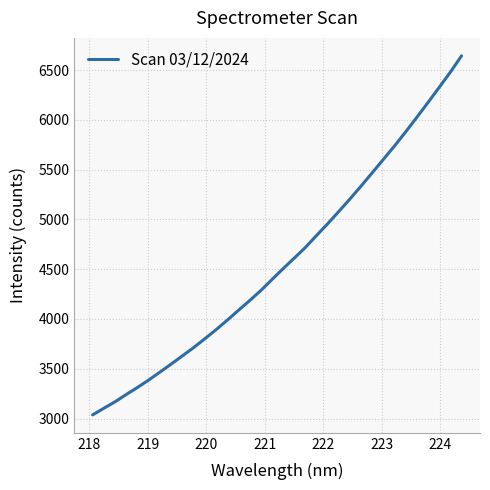

What is the smallest value displayed?

3036.7